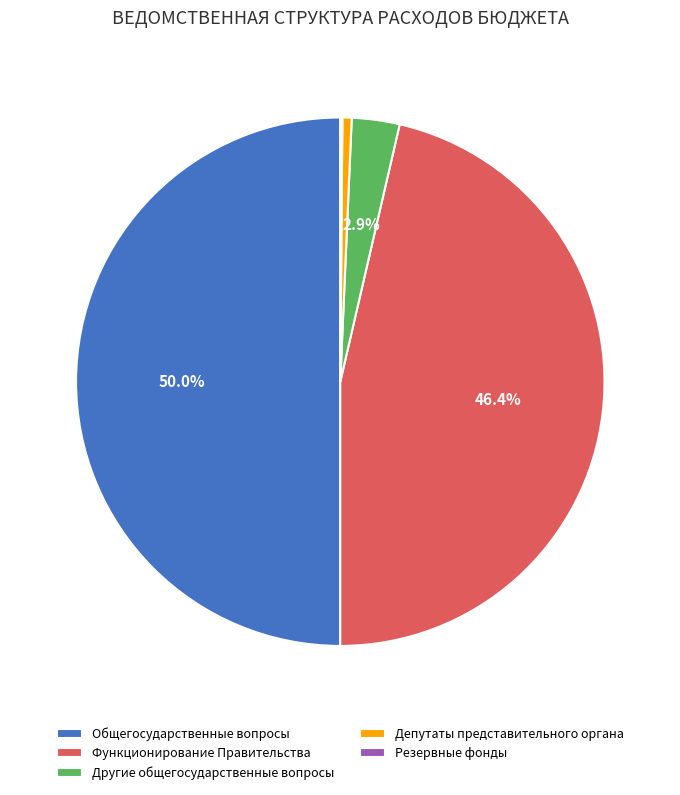

What portion of the pie excludes Общегосударственные вопросы?

50.0%